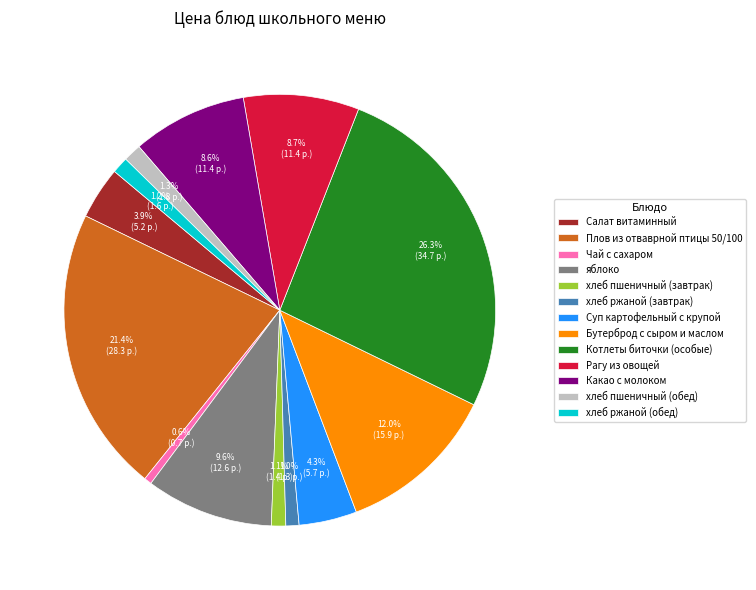

Is it true that Какао с молоком is 22% of the pie?

False